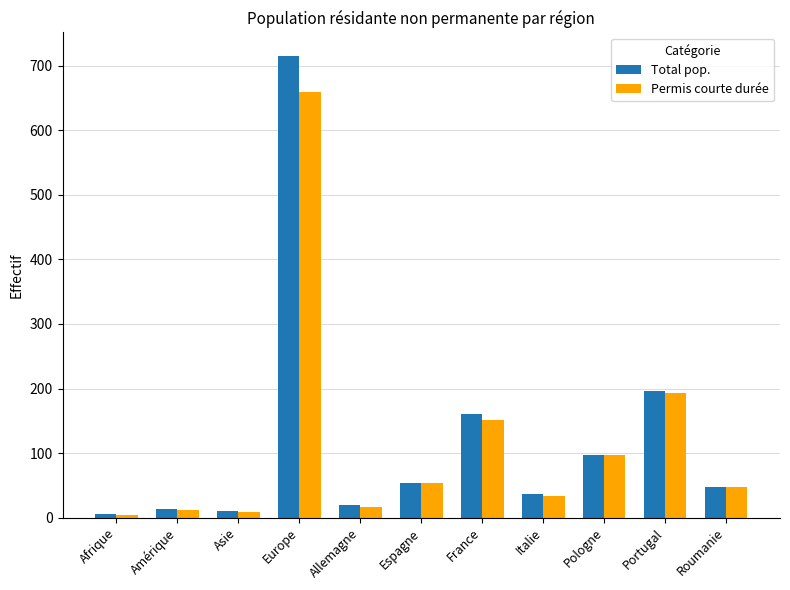

Count the number of data series in this chart.

2